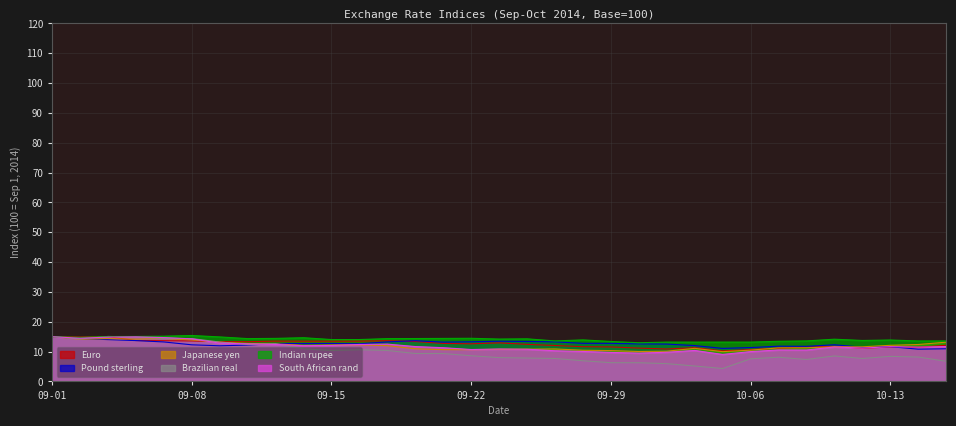

Between which two adjacent categories do South African rand and Pound sterling first intersect?

2014-09-10 and 2014-09-11